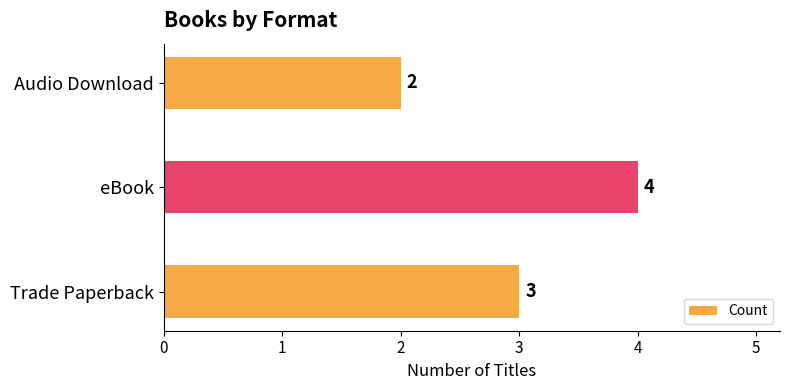

Where is the data nearest to the value 3?

Trade Paperback